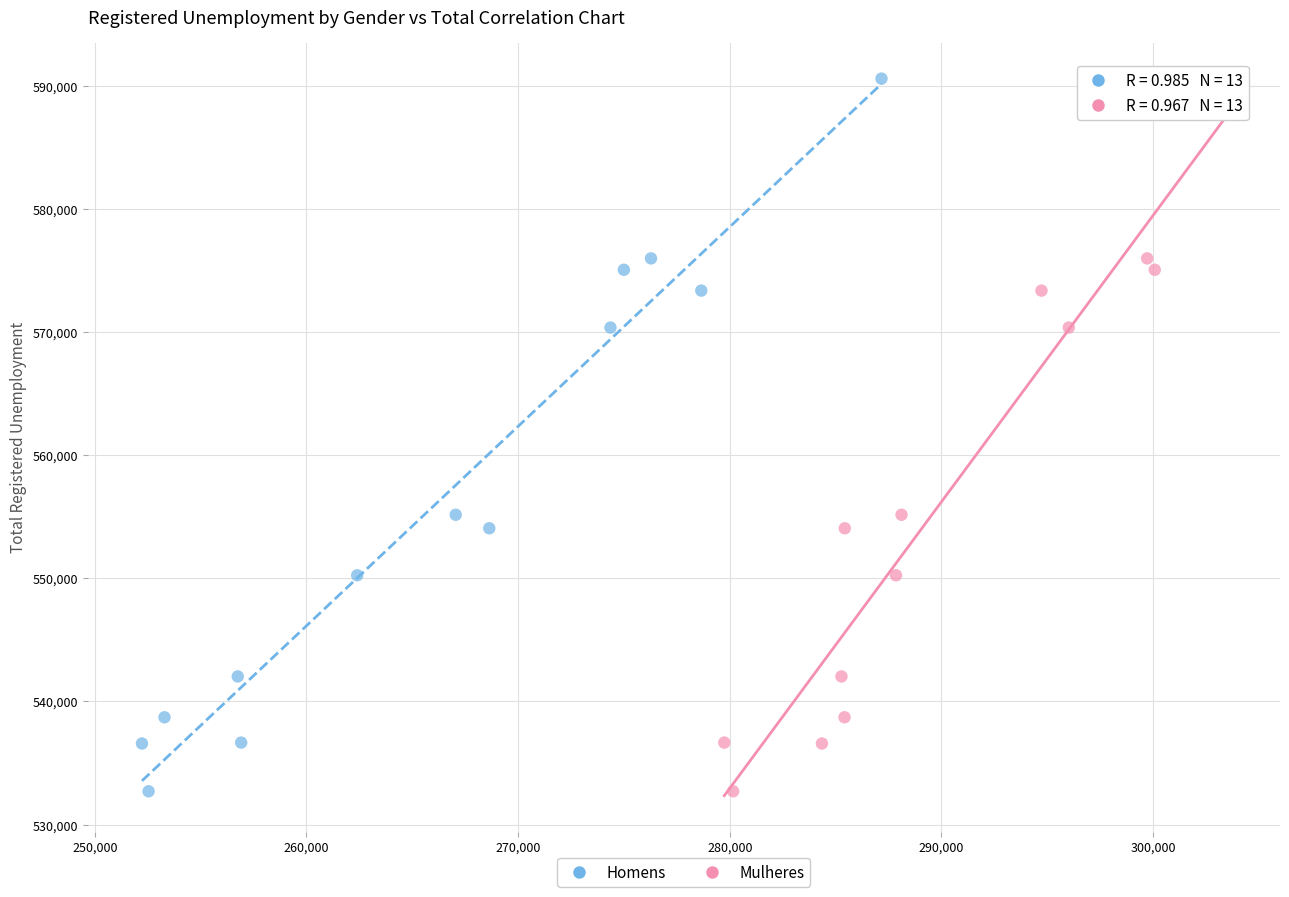

What are all the series names shown in the legend?

Homens, Mulheres